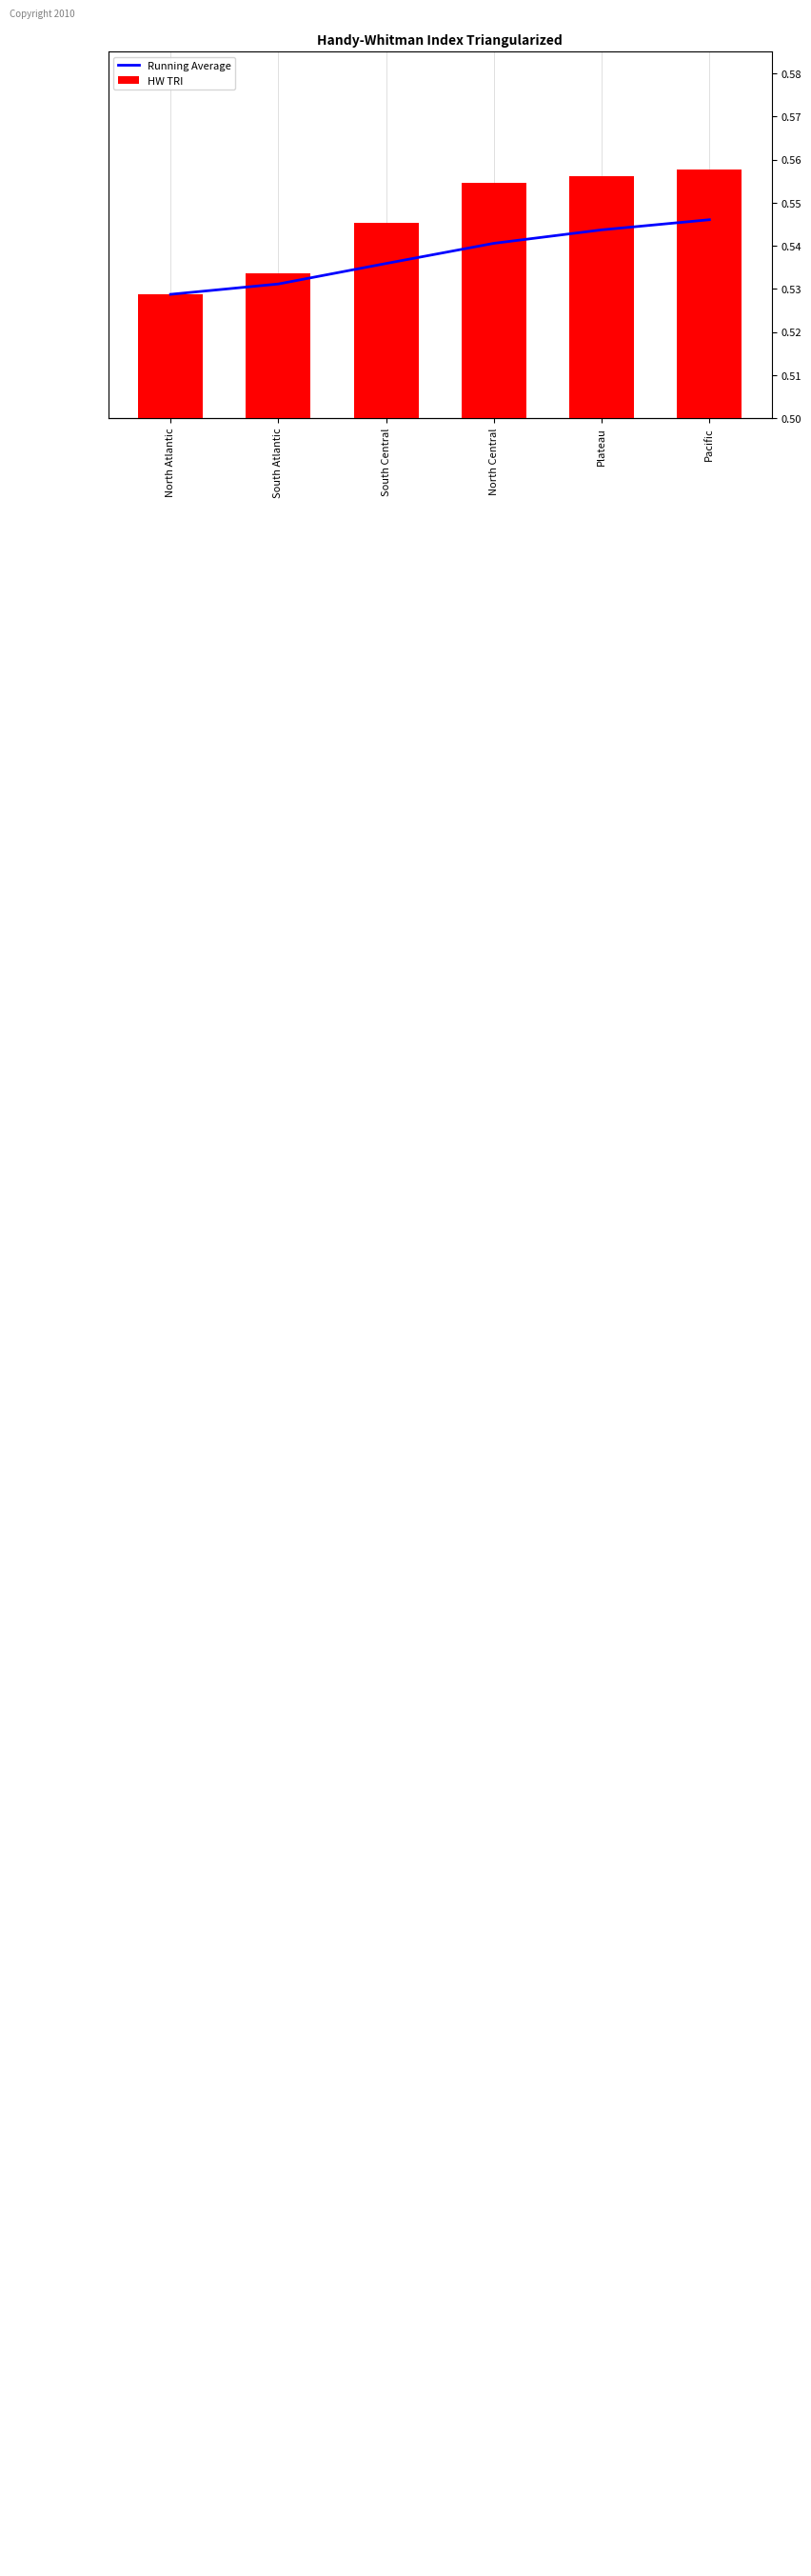

True or false: HW TRI has a value of 0.2 at North Atlantic.

False